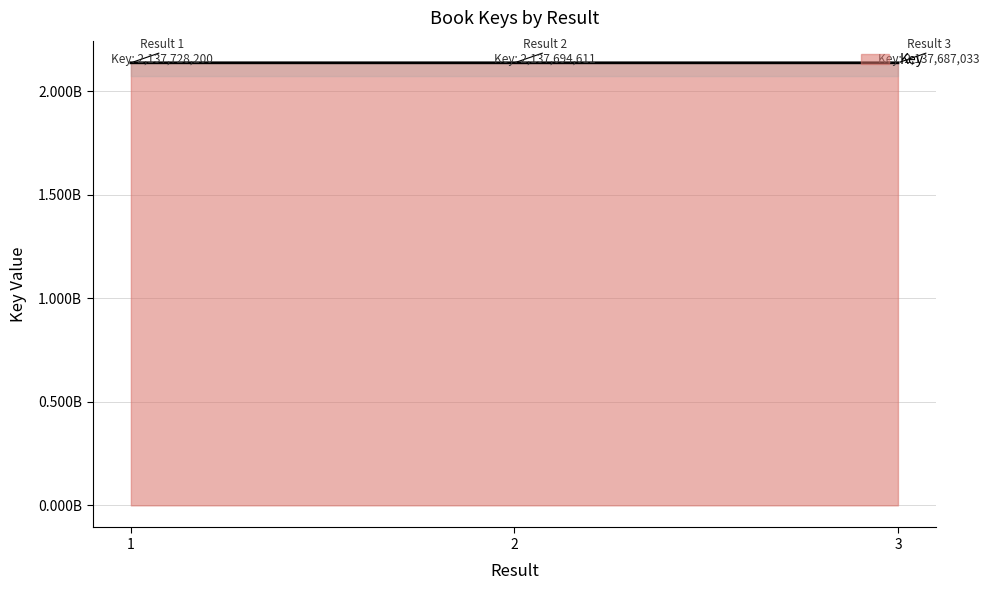

Rank the categories by value from lowest to highest.

3, 2, 1